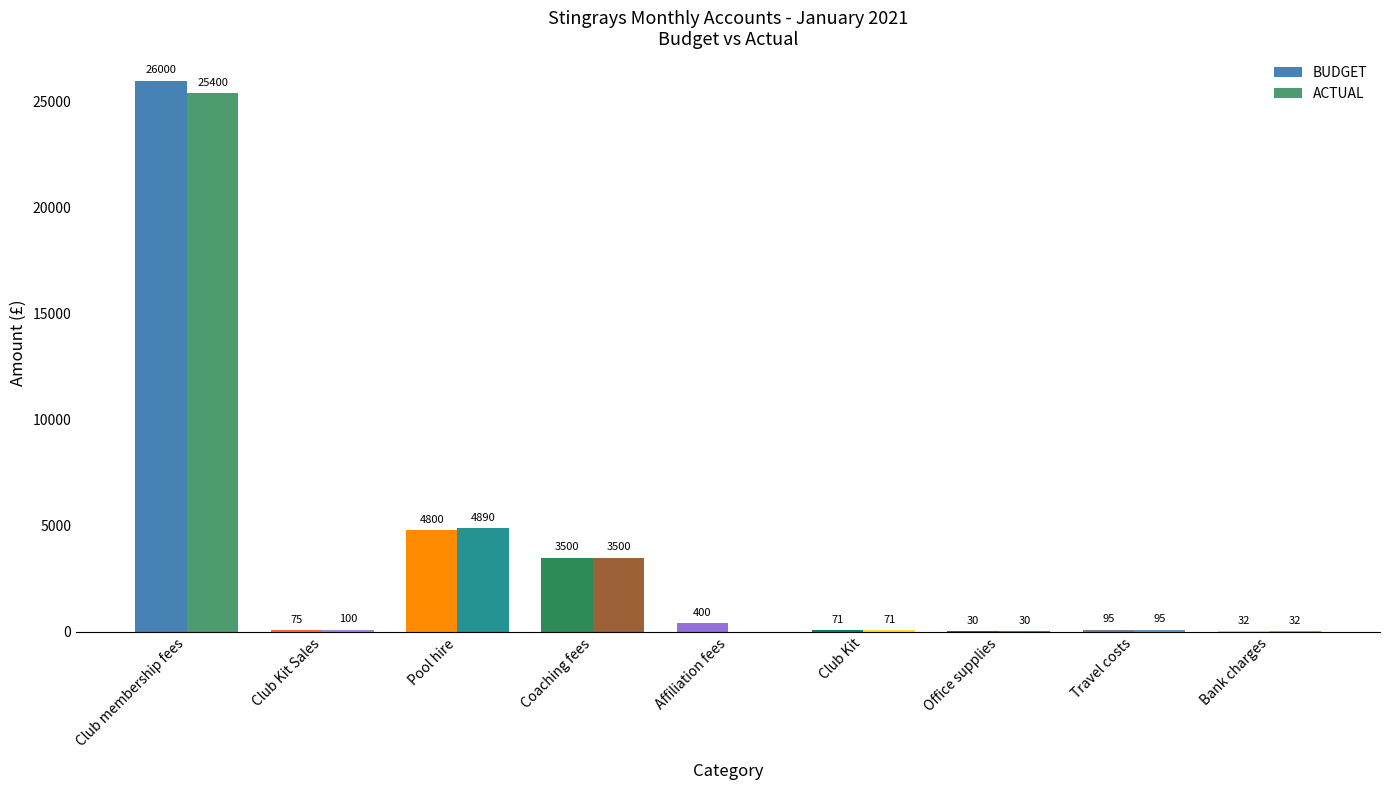

Does the chart contain stacked bars?

No